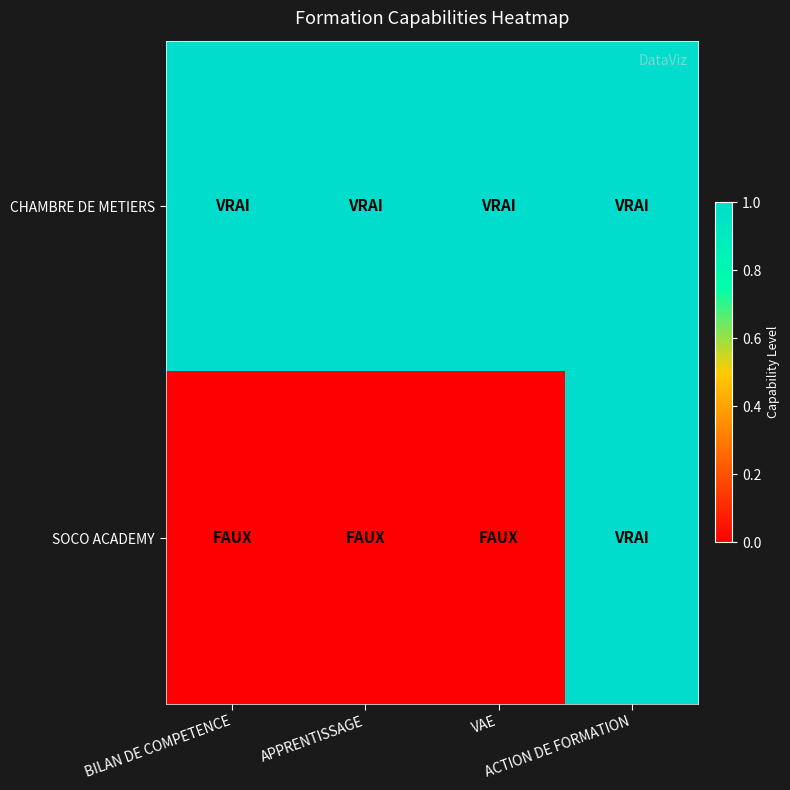

Reading left to right, transcribe all the data shown in this chart.

CHAMBRE DE METIERS: BILAN DE COMPETENCE=1	APPRENTISSAGE=1	VAE=1	ACTION DE FORMATION=1
SOCO ACADEMY: BILAN DE COMPETENCE=0	APPRENTISSAGE=0	VAE=0	ACTION DE FORMATION=1